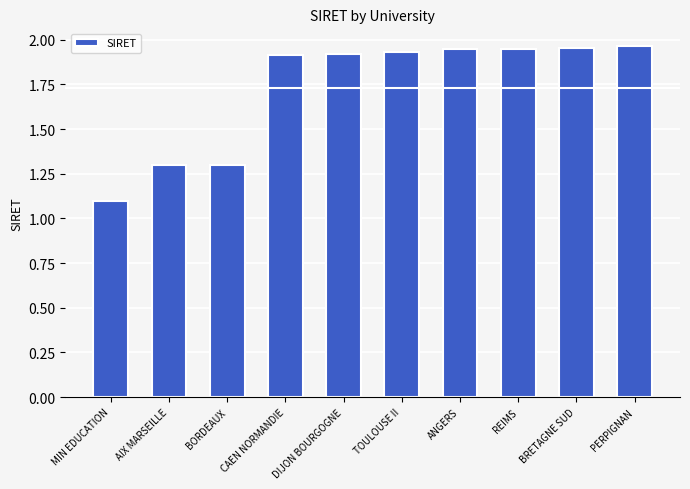

Are the bars horizontal?

No